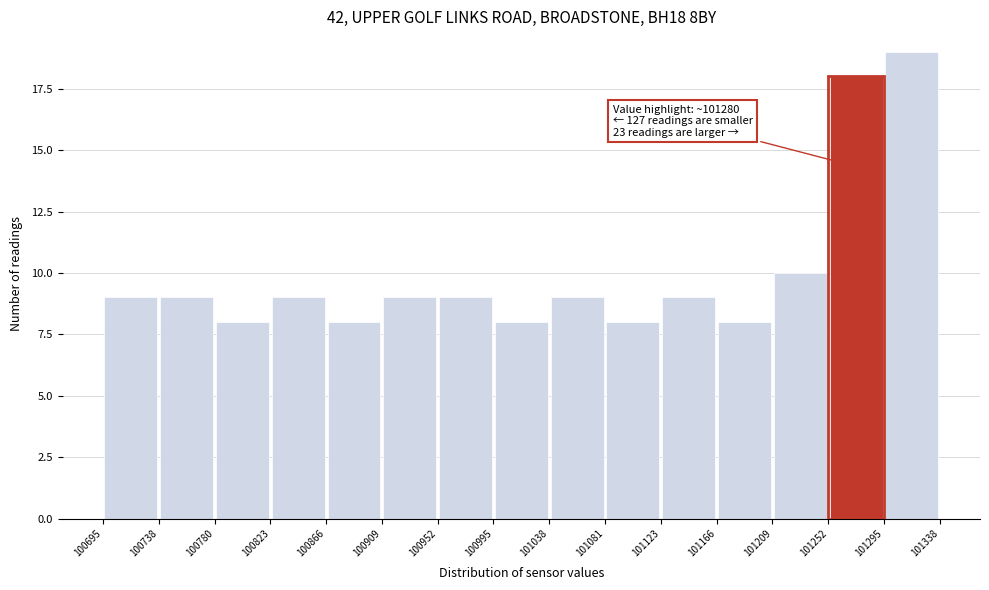

Over which range of the x-axis is the bar tallest?

101295 to 101338